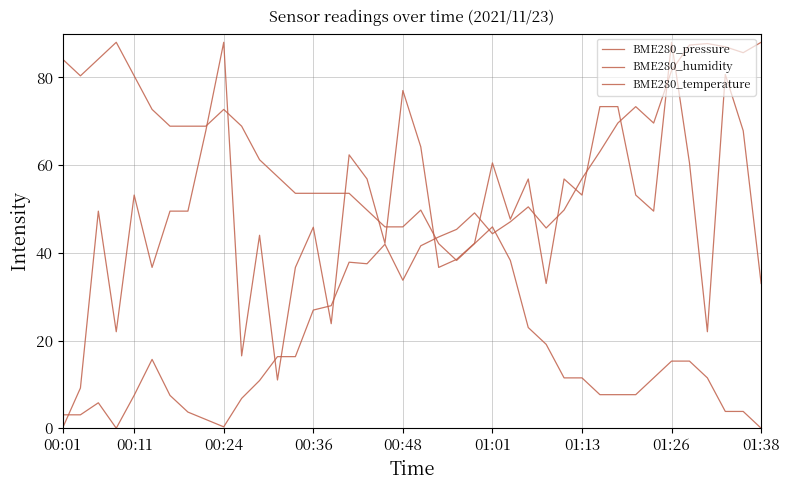

How many lines are shown in the chart?

3